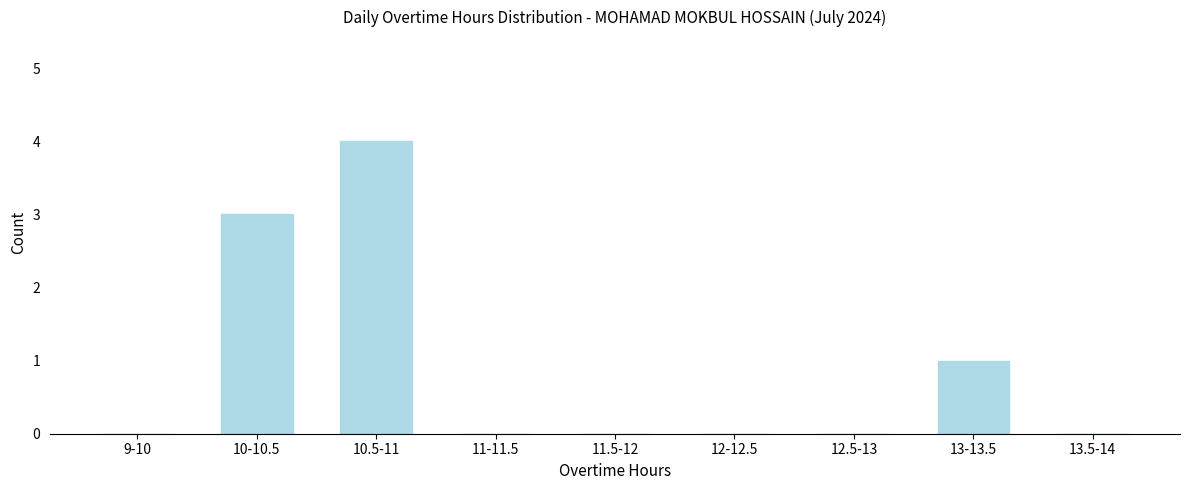

Reading right to left, transcribe all the data shown in this chart.

13.5-14=0	13-13.5=1	12.5-13=0	12-12.5=0	11.5-12=0	11-11.5=0	10.5-11=4	10-10.5=3	9-10=0